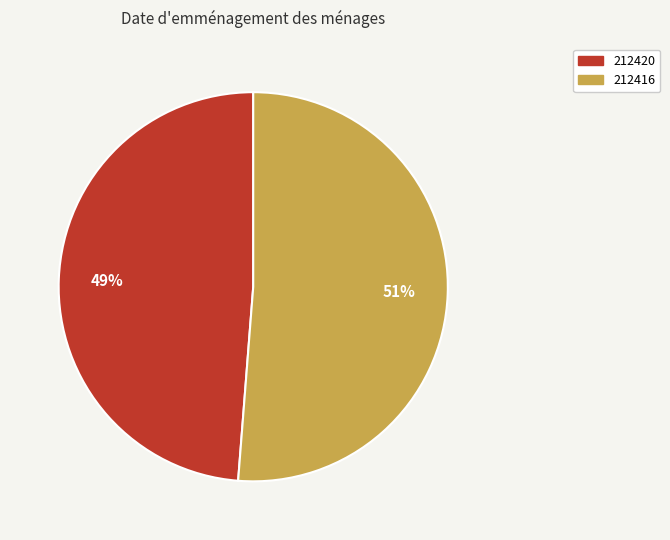

Does any single category account for the majority?

Yes